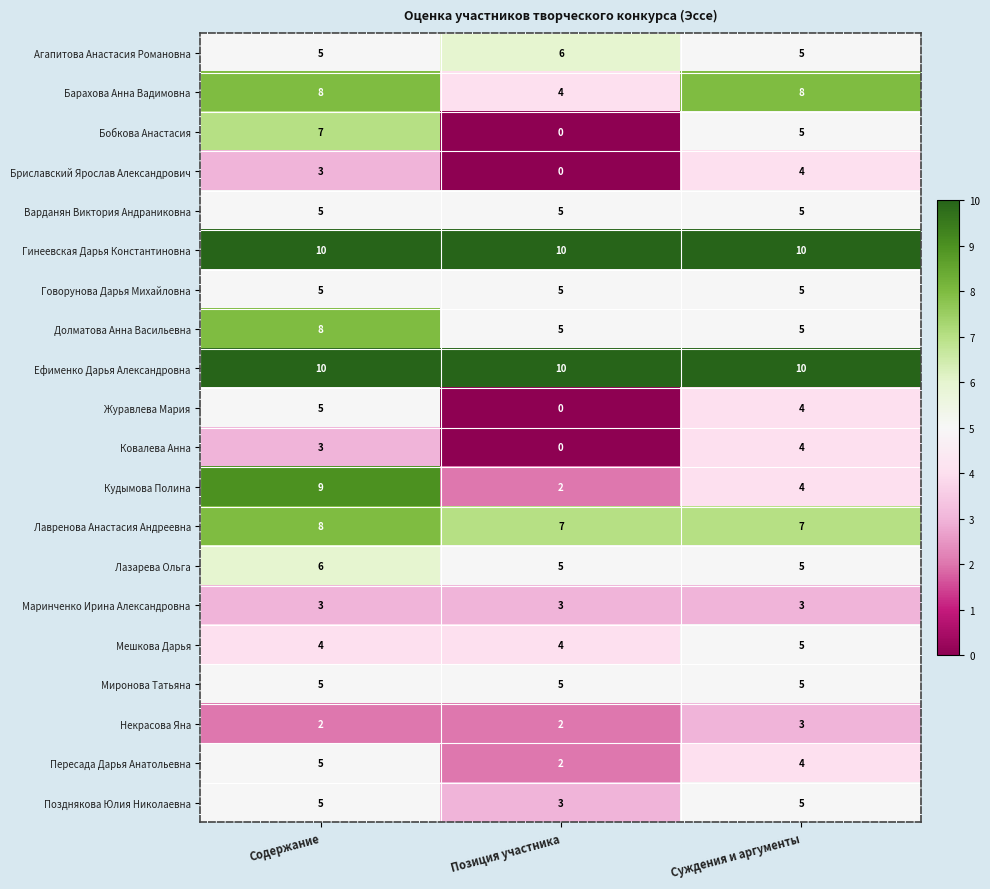

What is the average value of the Говорунова Дарья Михайловна series?

5